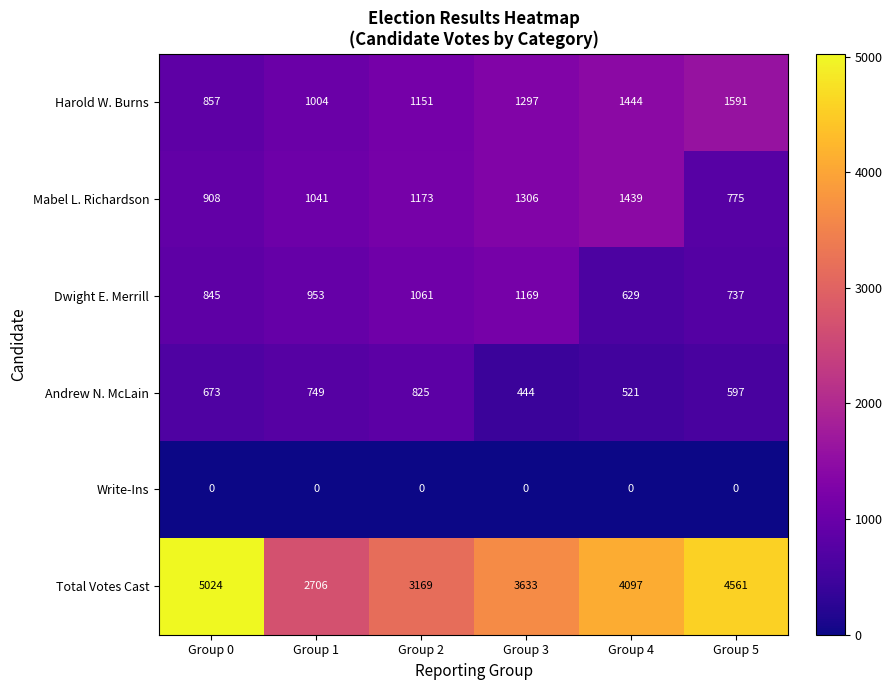

What is the approximate value of Dwight E. Merrill at Group 5, to the nearest 100?

700